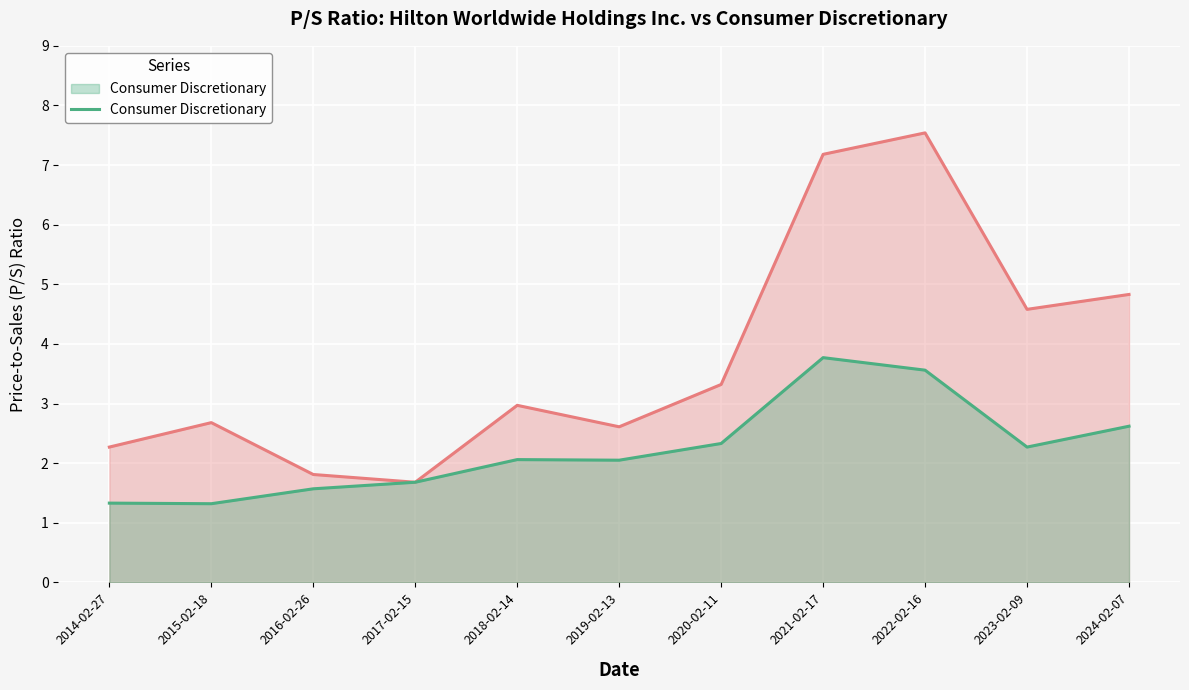

Is the value of Hilton Worldwide Holdings Inc. at 2014-02-27 greater than the value of Consumer Discretionary at 2021-02-17?

No